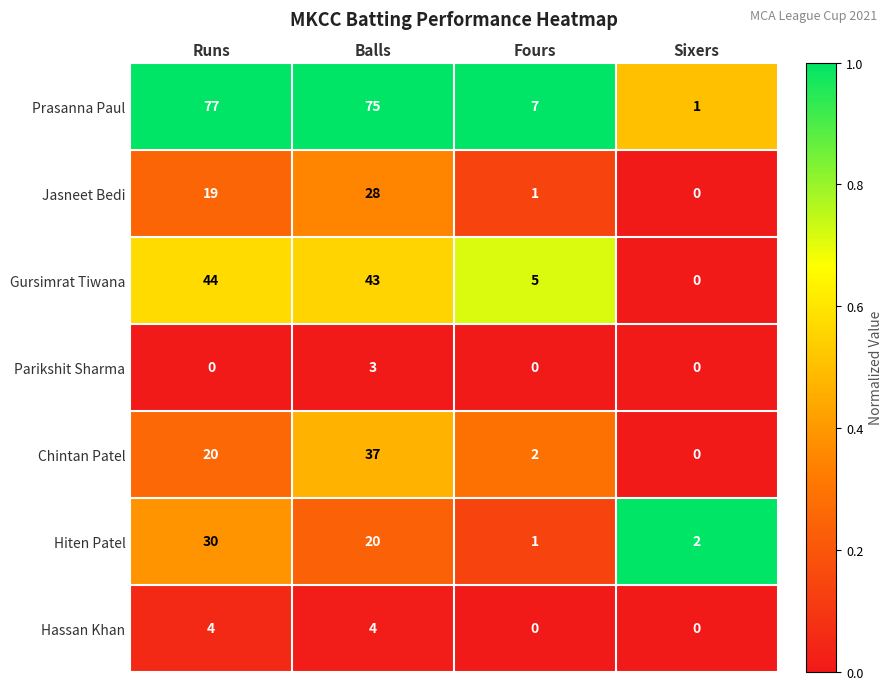

Which series has the largest total across all categories?

Prasanna Paul